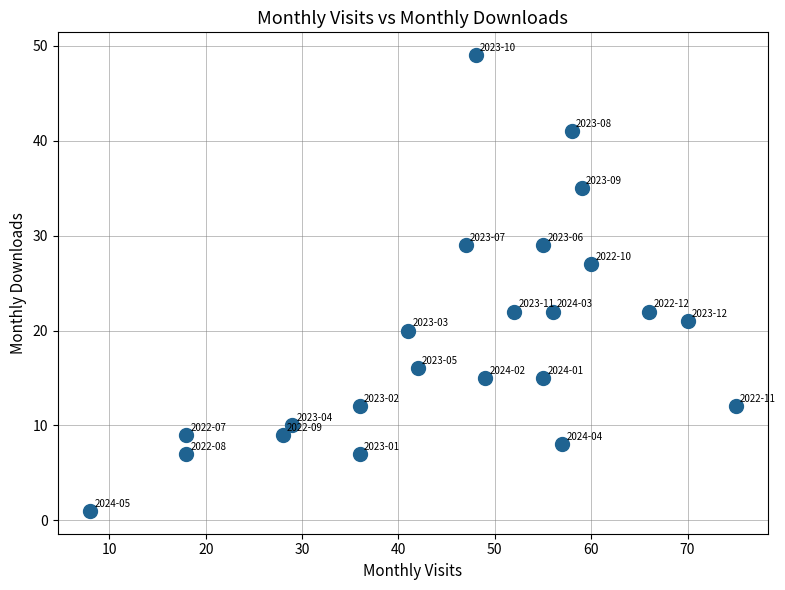

What Y value in the scatter plot is closest to 25?

27